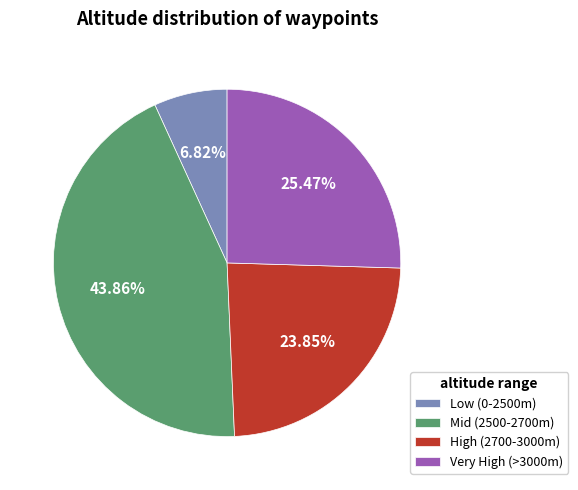

How many segments does this pie chart have?

4